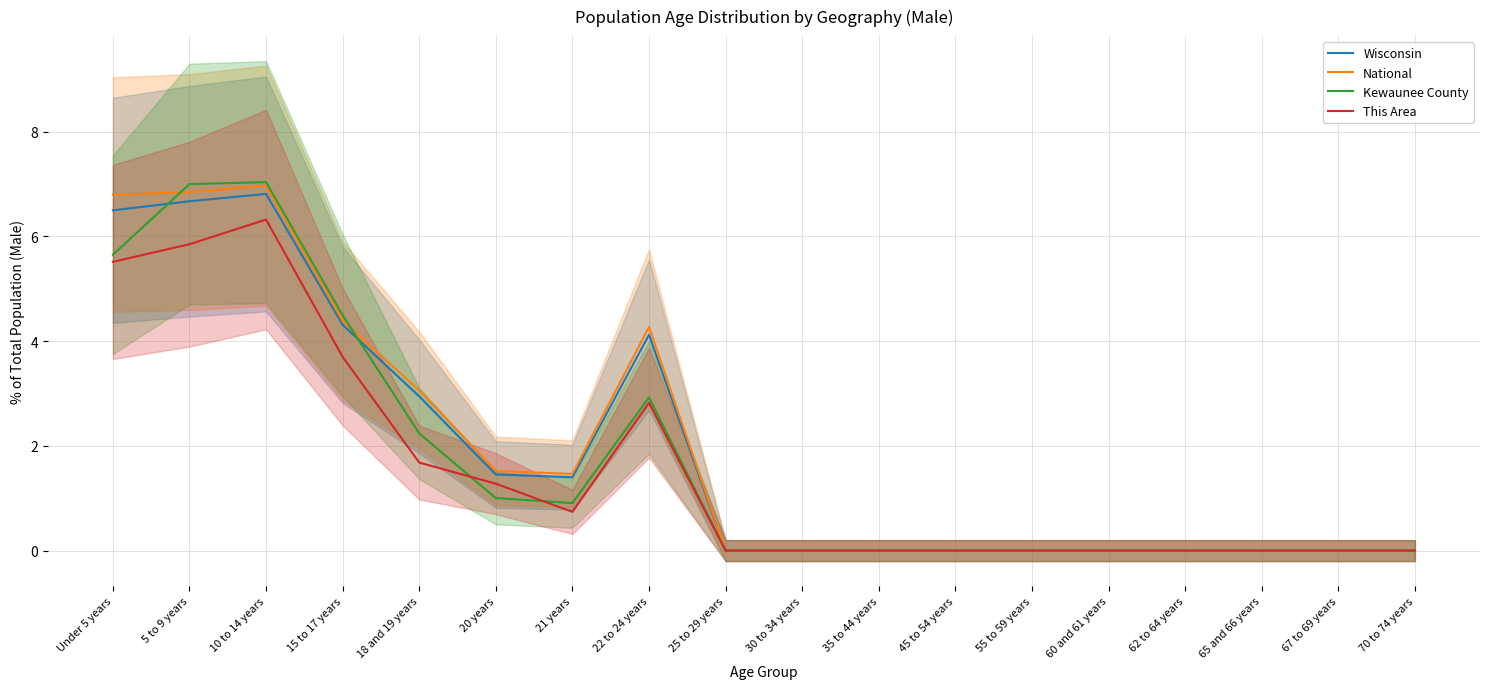

The Kewaunee County series shows 8.5 at Under 5 years. True or false?

False